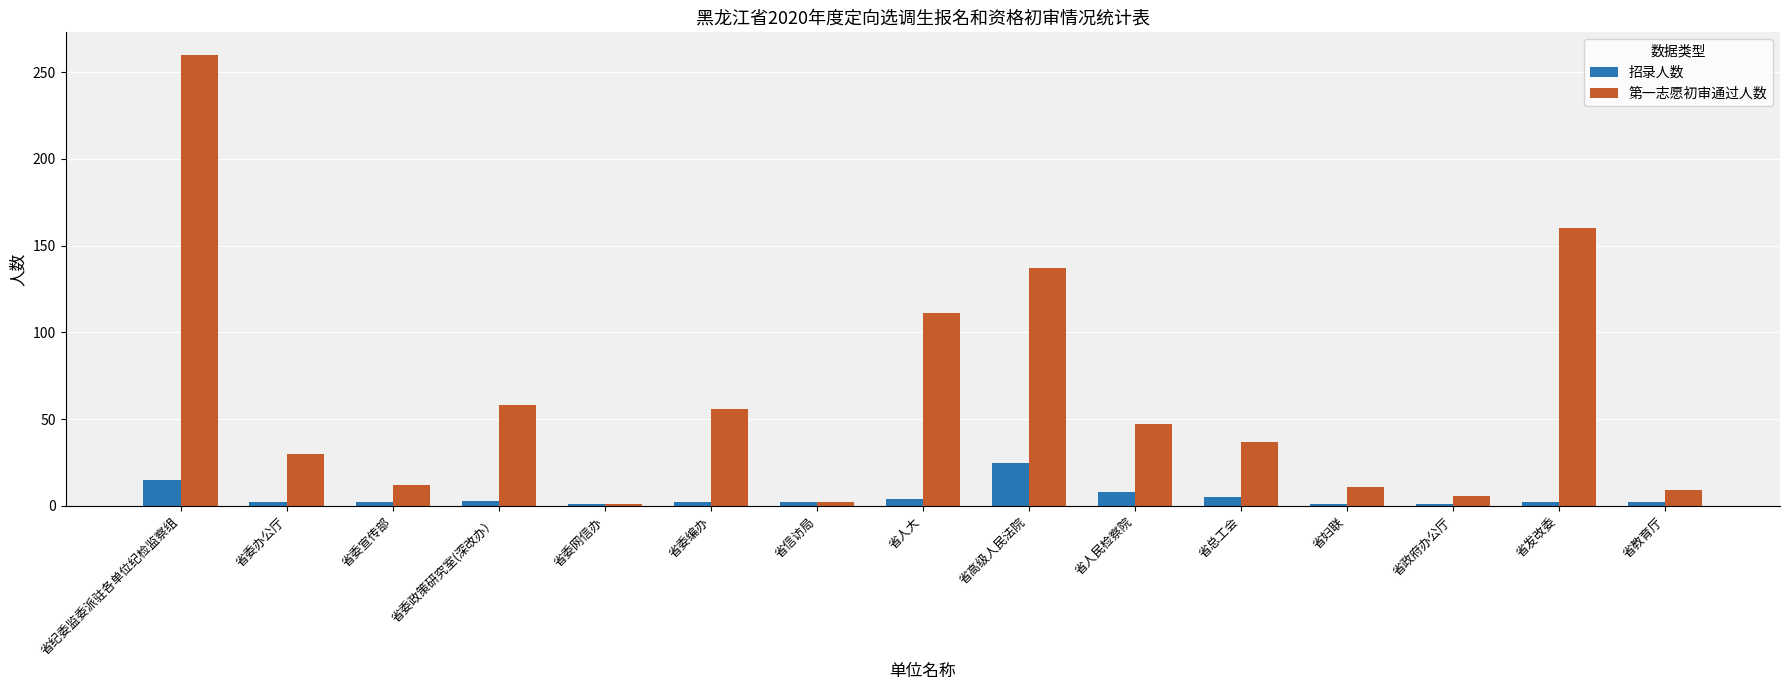

How many bars are there in each group?

2